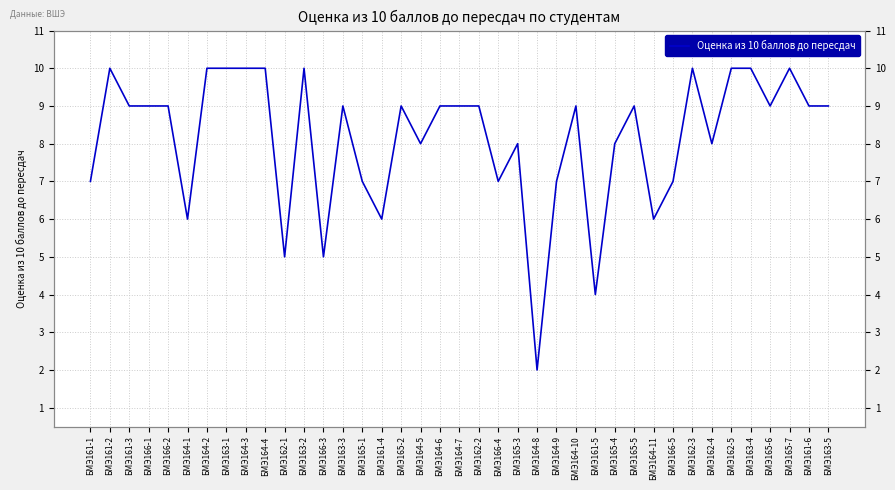

What is the difference between the maximum and minimum values?

8